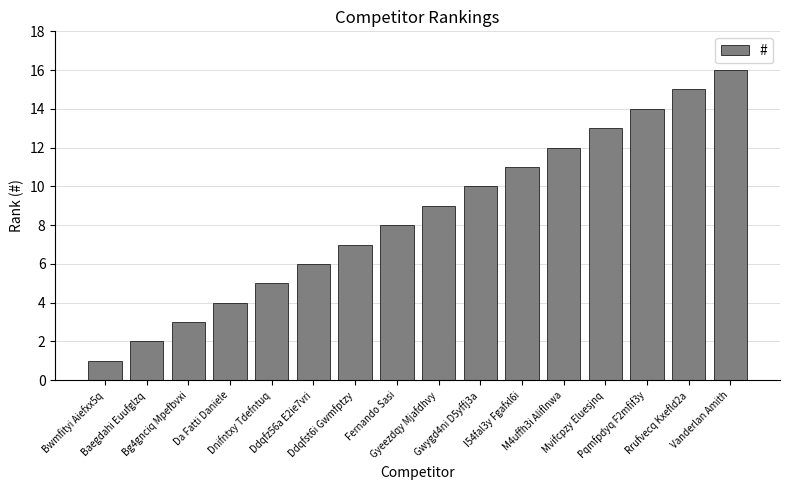

What is the label of the 16th bar from the right?

Bwmfityi Aiefxx5q